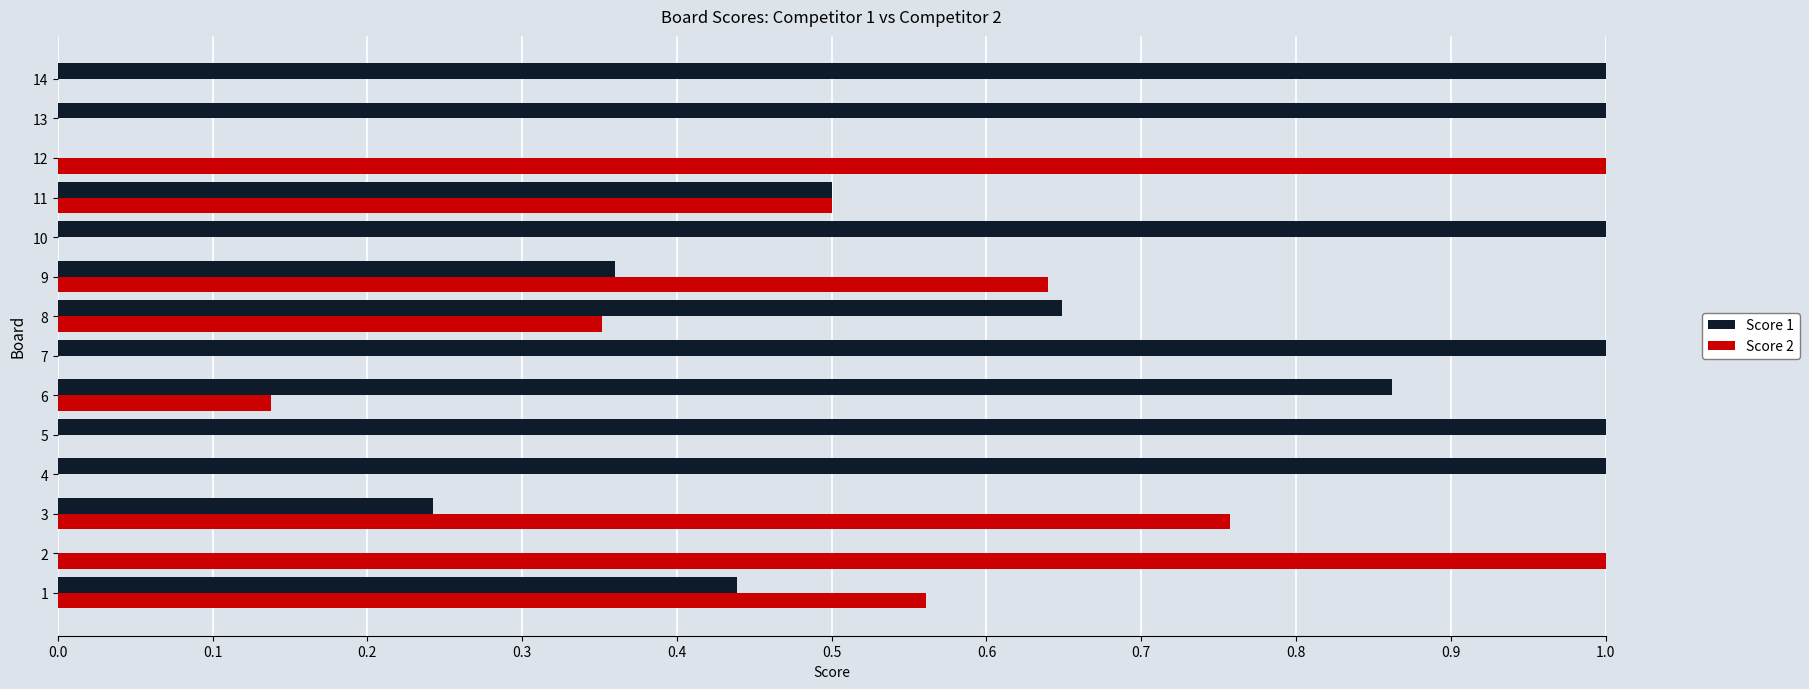

What are all the series names shown in the legend?

Score 1, Score 2